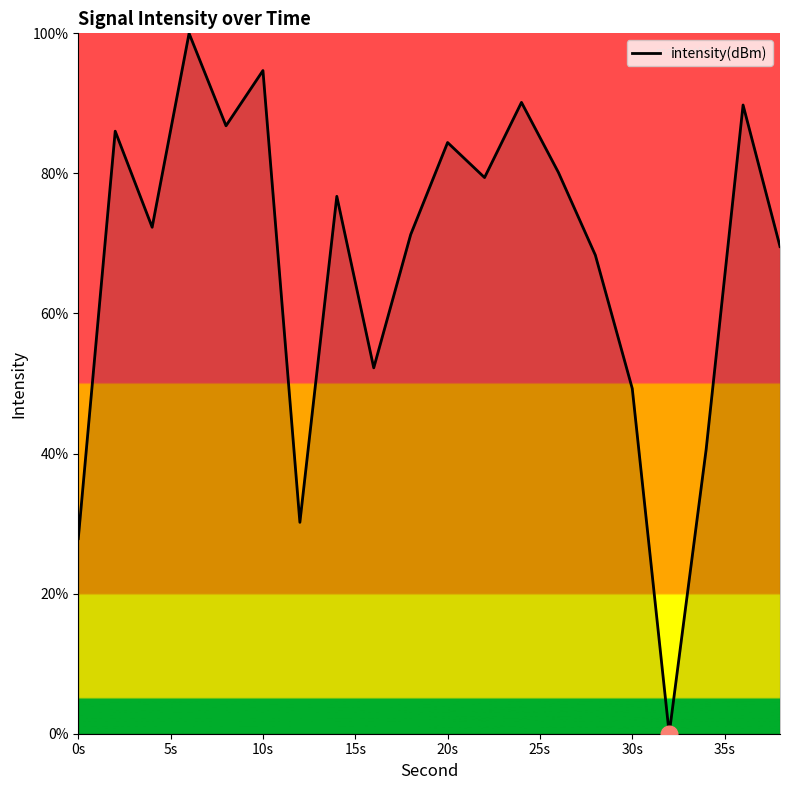

What is the difference between the maximum and minimum values?

100.0